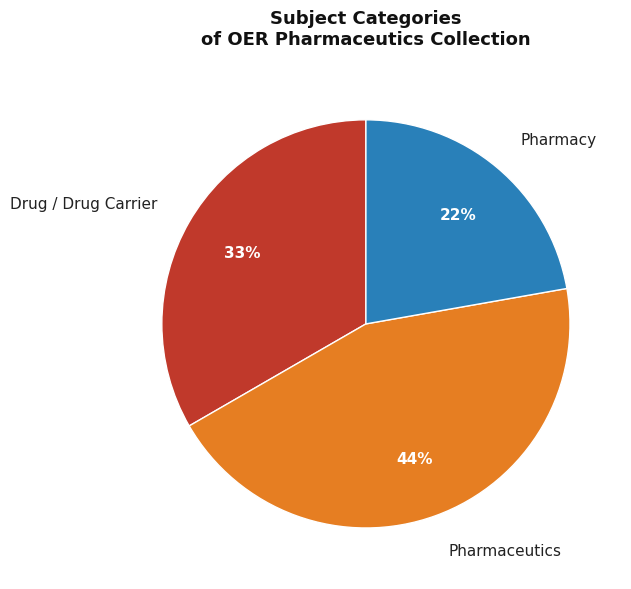

What is the largest slice in the pie chart?

Pharmaceutics